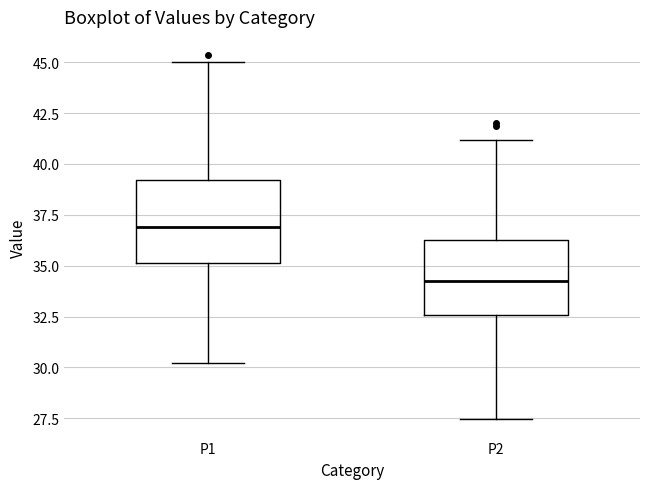

Reading left to right, read every box against the y-axis: the position of its median line, the range the box covers, and the ends of its whiskers. The values are not printed on the chart, so give them approximately, as read against the axis.

P1: median 37.0, box 35.0 to 39.0, whiskers 30.0 to 45.0
P2: median 34.0, box 32.5 to 36.5, whiskers 27.5 to 41.0